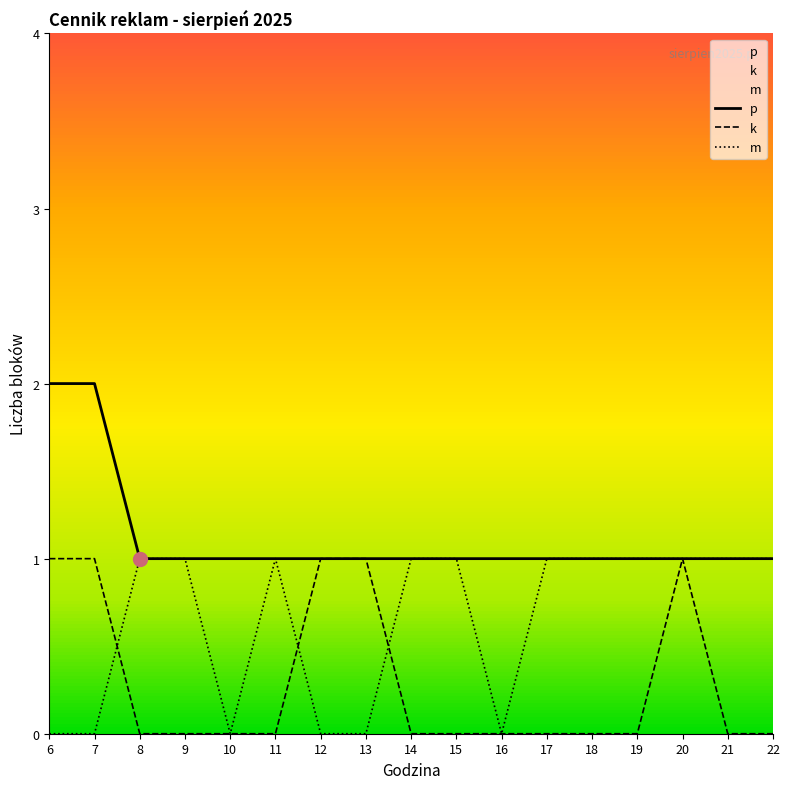

Which series changed the most between 10 and 12?

k